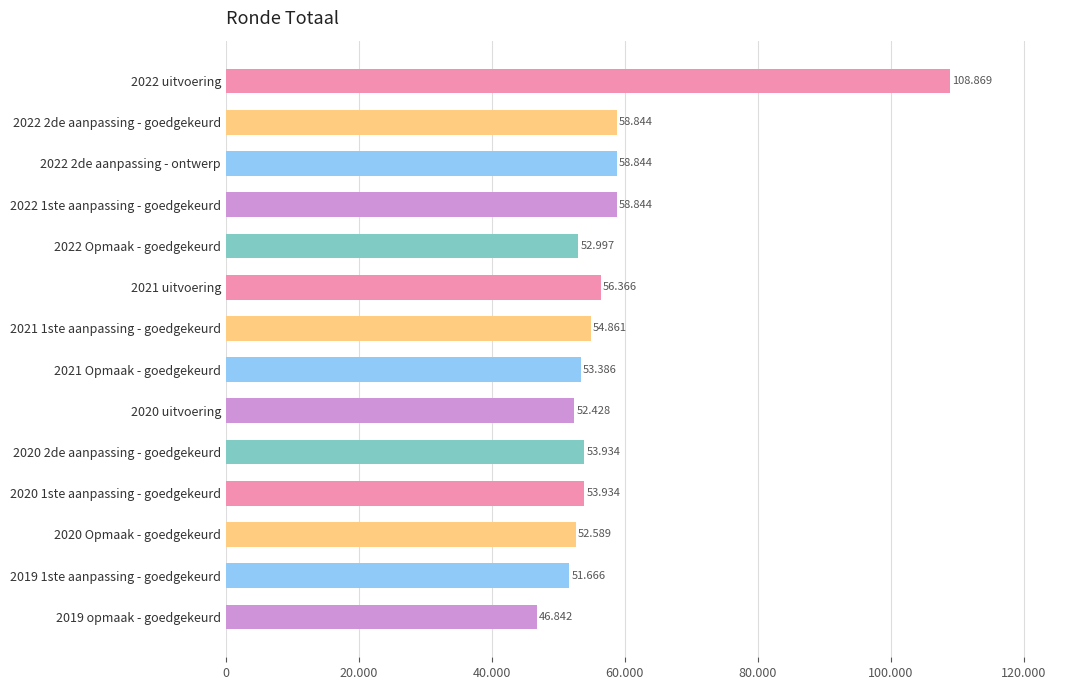

Are the bars horizontal?

Yes